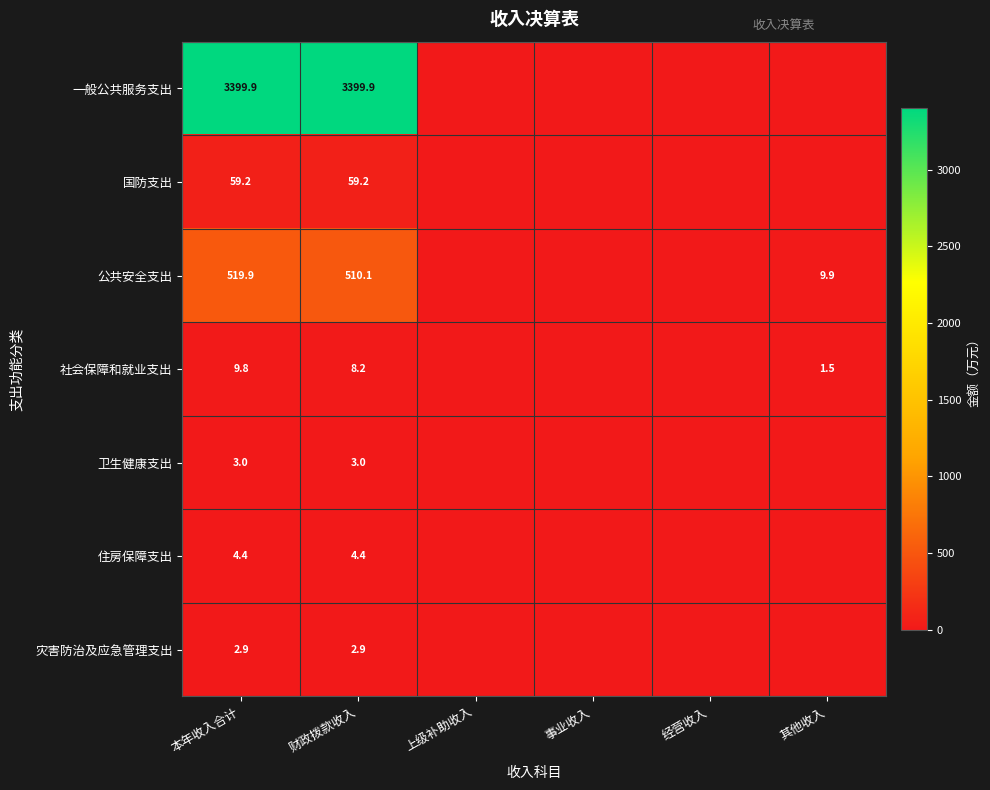

The 社会保障和就业支出 series shows 8.2 at 财政拨款收入. True or false?

True